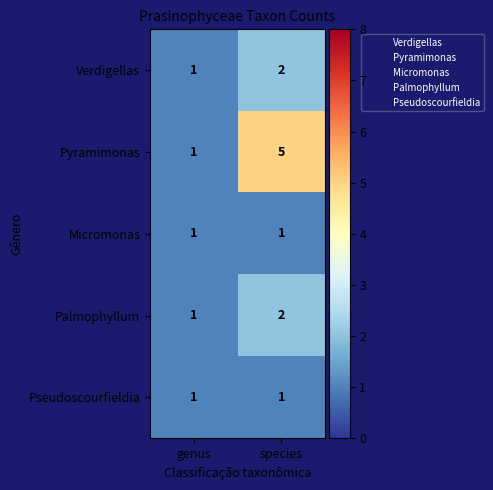

At how many categories does at least one series exceed 4?

1